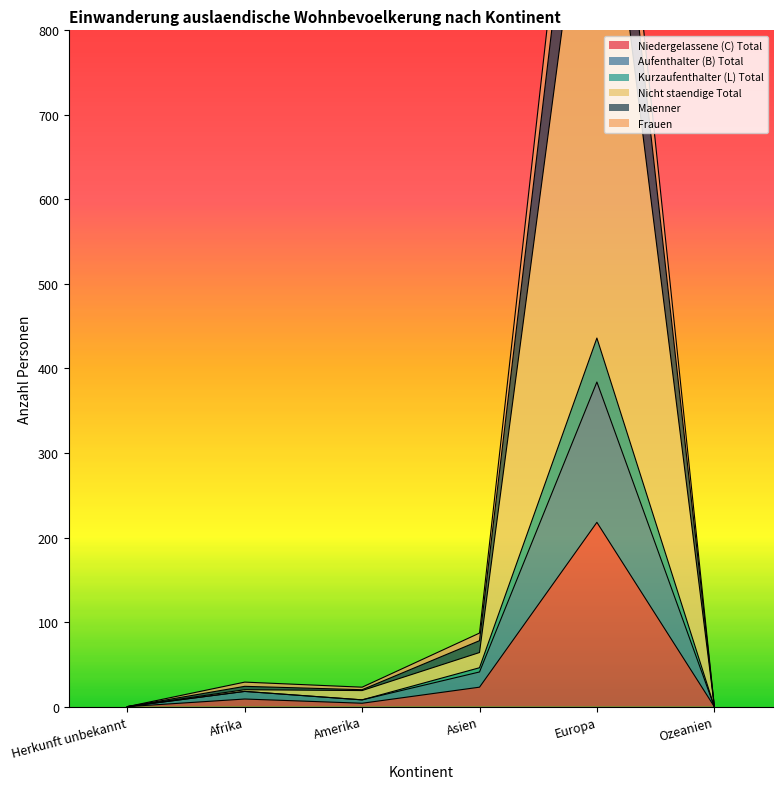

What are all the series names shown in the legend?

Niedergelassene (C) Total, Aufenthalter (B) Total, Kurzaufenthalter (L) Total, Nicht staendige Total, Maenner, Frauen